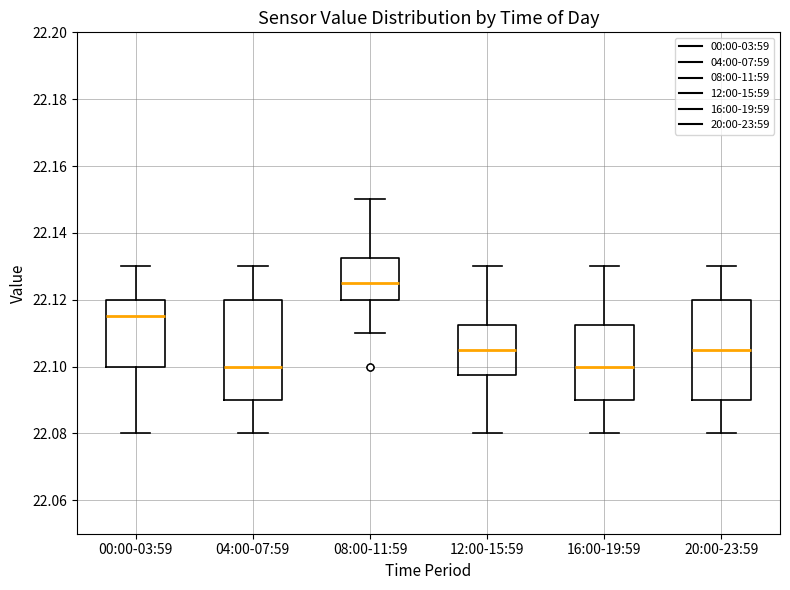

Where is the upper edge of the box for 08:00-11:59 on the y-axis? The values are not printed on the chart, so give them approximately, as read against the axis.

22.132